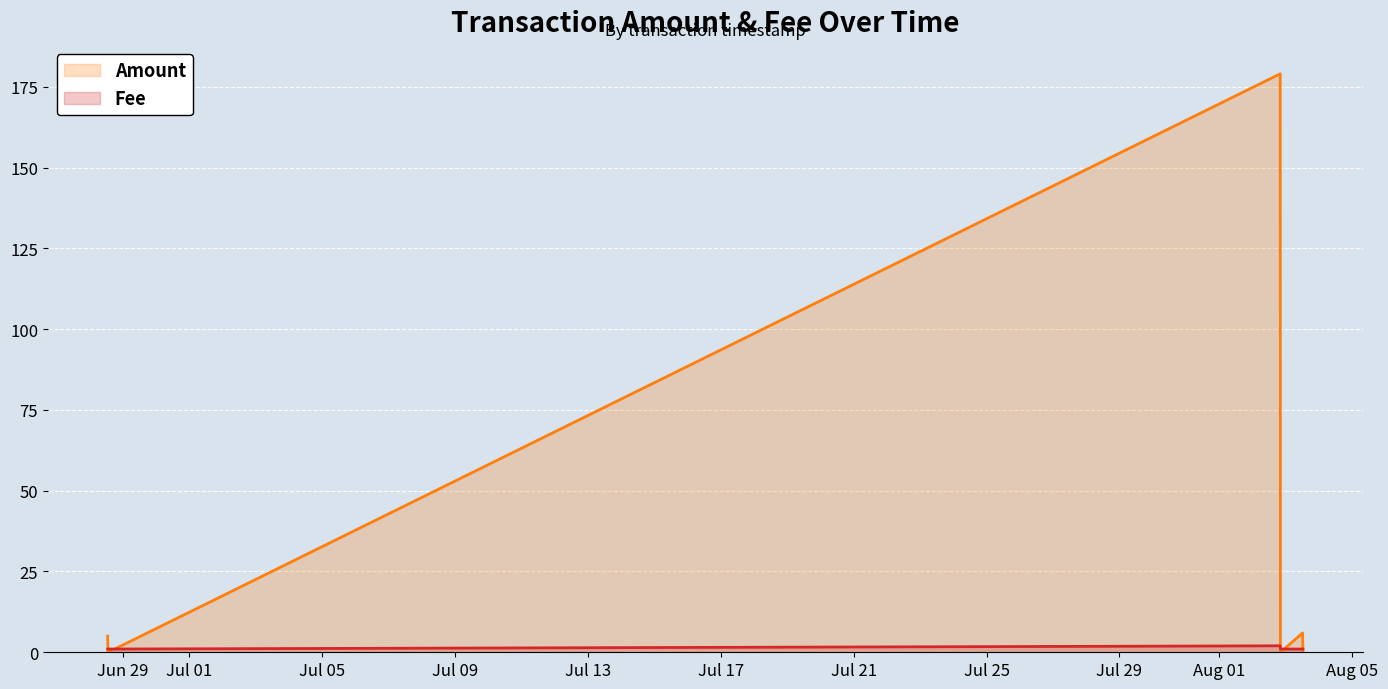

How many distinct data groups are displayed?

2